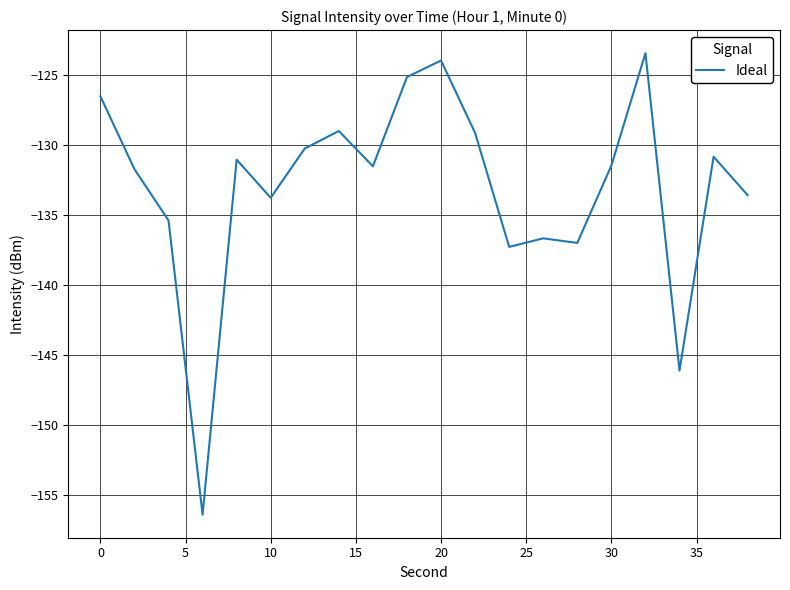

What is the difference between the maximum and minimum values?

33.0